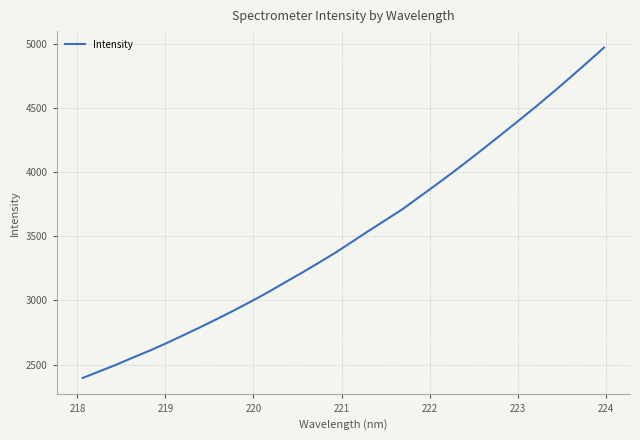

What is the maximum value shown in the chart?

4967.9